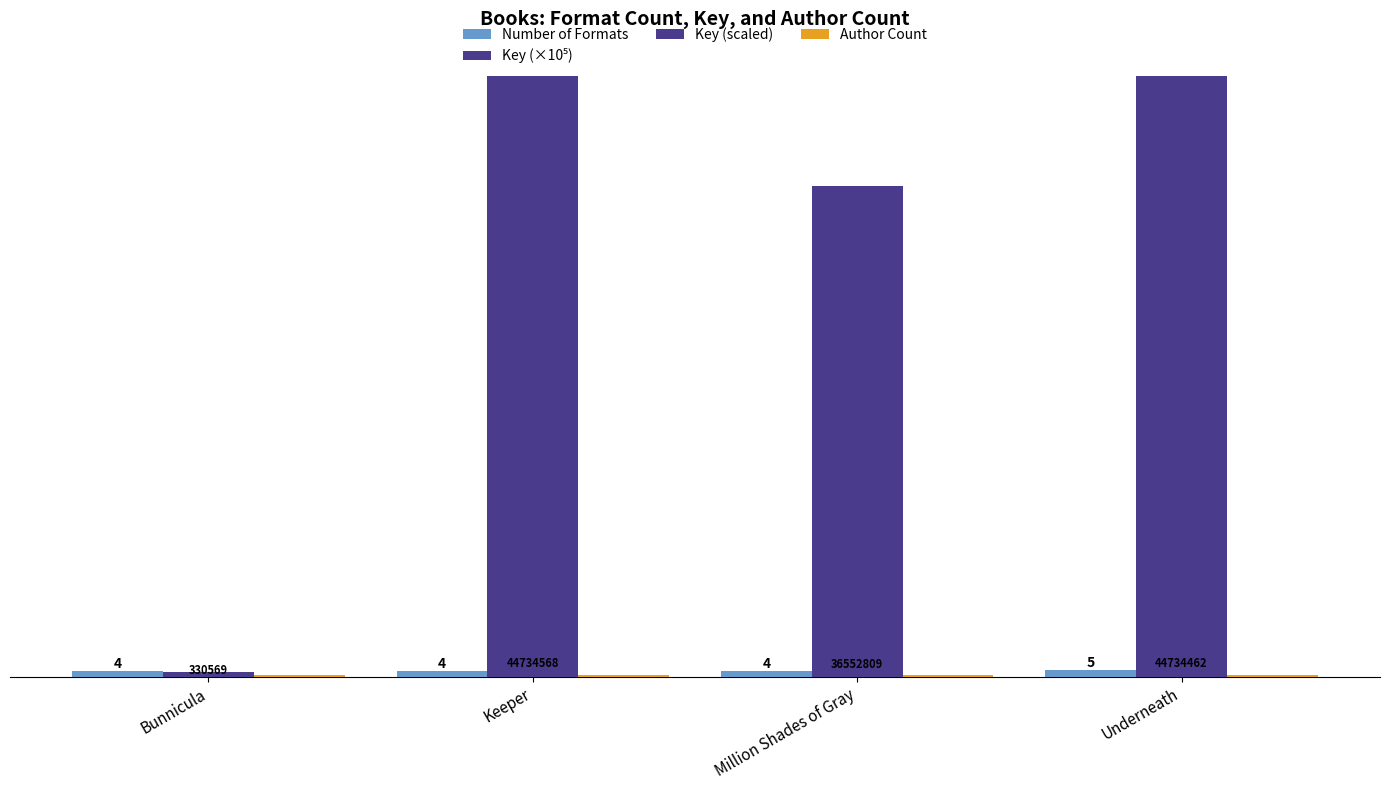

Is it true that Key (×10⁵) equals 447.3 at Underneath?

True